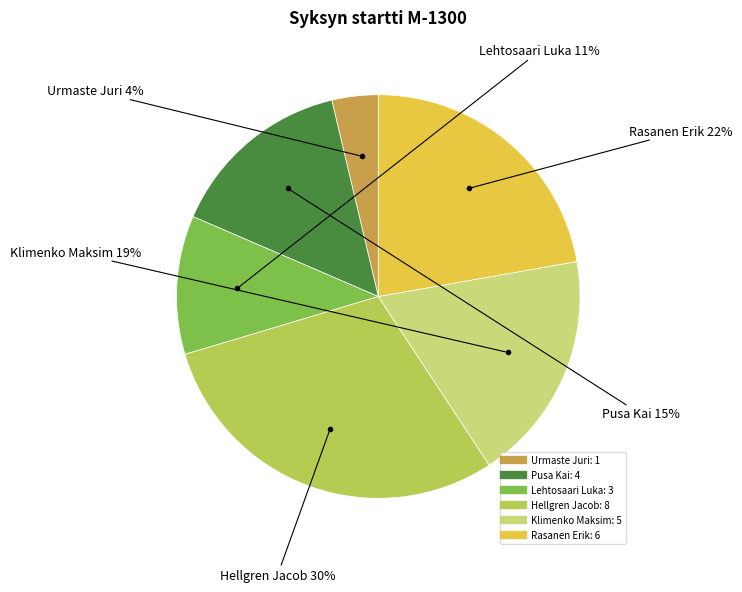

How many slices are in this pie chart?

6